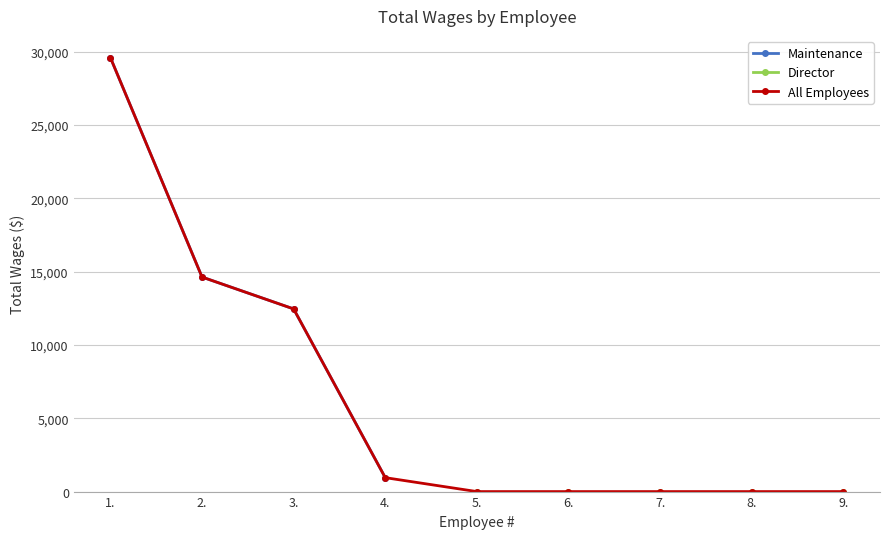

How many data points are less than 14632?

2